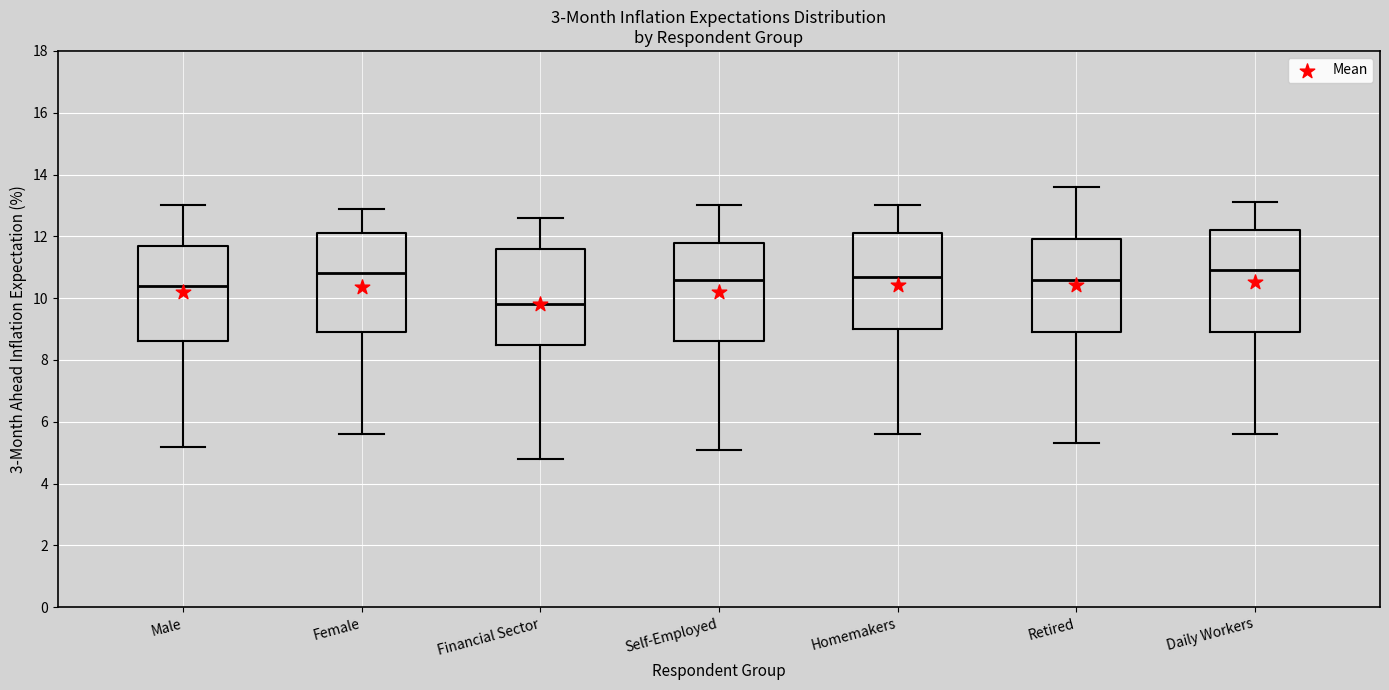

Which box's median line is the lowest?

Financial Sector